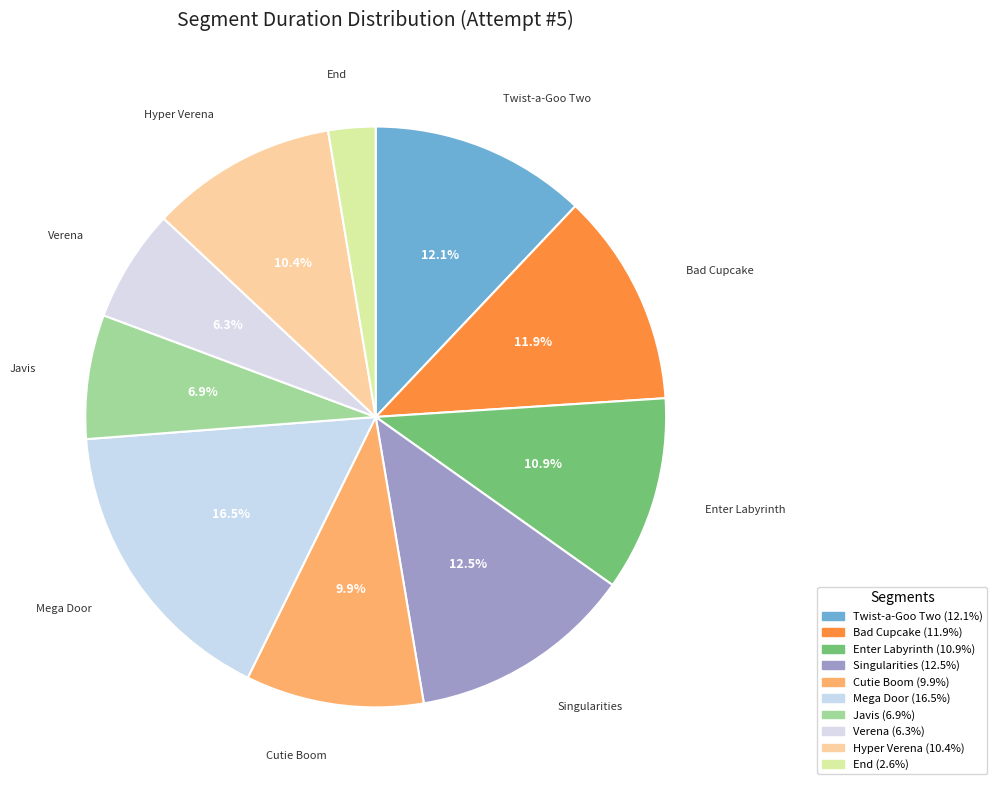

True or false: Bad Cupcake accounts for 22% of the total.

False